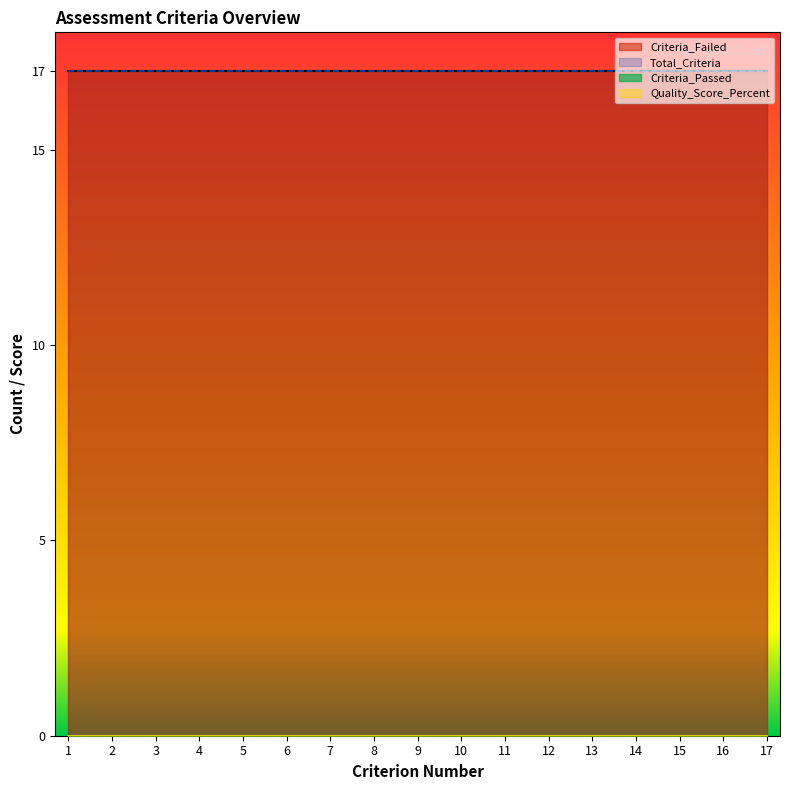

The Total_Criteria series shows 17 at 4. True or false?

True